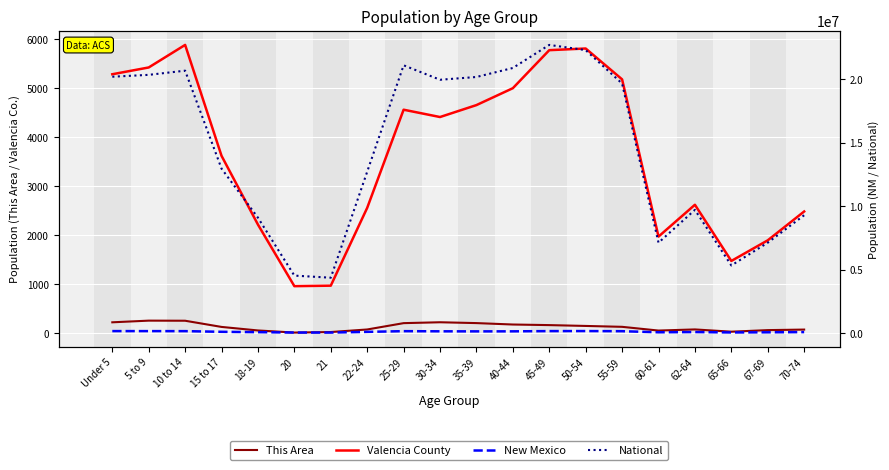

The value of This Area at 25-29 is 210. True or false?

True